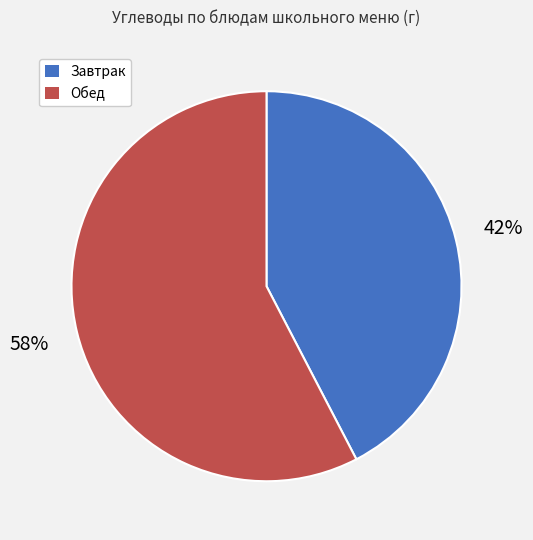

To the nearest percent, what is the average slice percentage?

50%